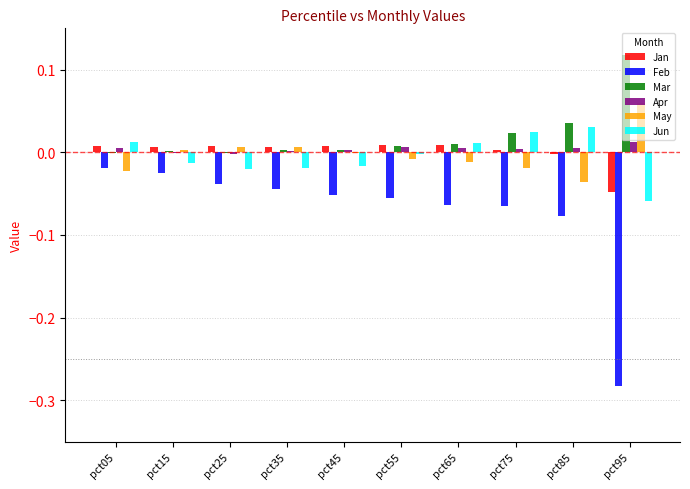

Is the value of Apr at pct35 greater than the value of Jun at pct25?

Yes